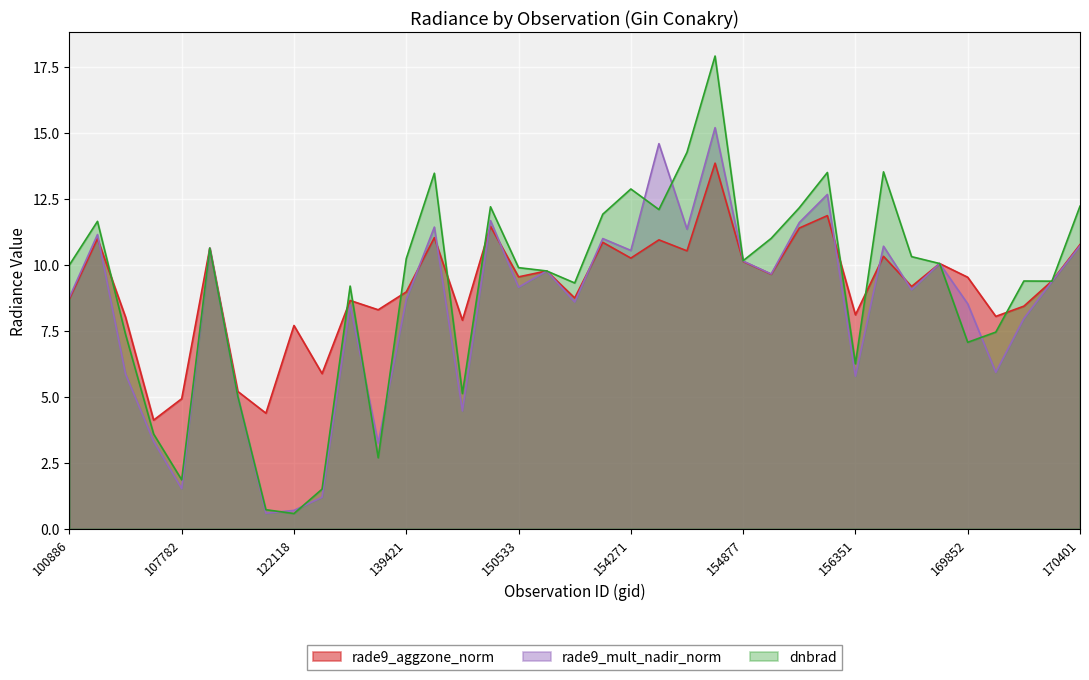

In rade9_mult_nadir_norm, how many points are lower than both neighbors (excluding endpoints)?

12